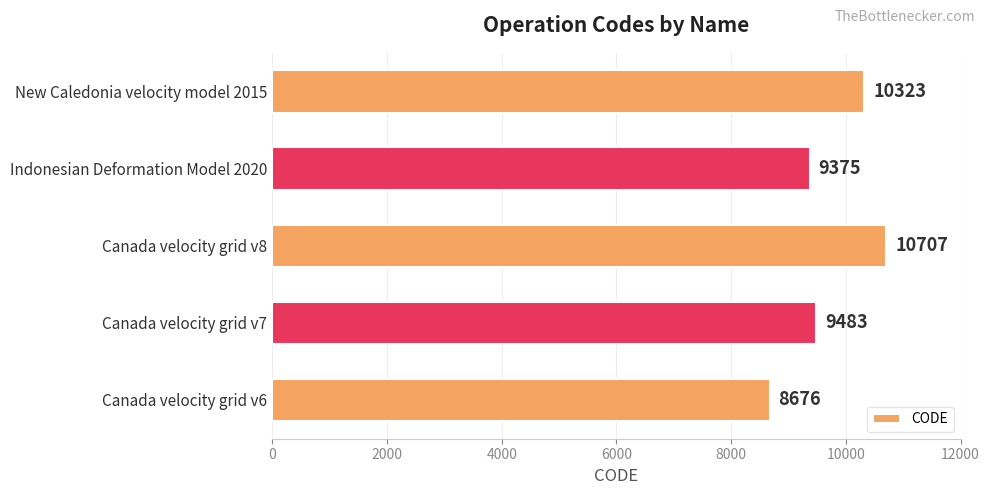

How many bars are there in total?

5